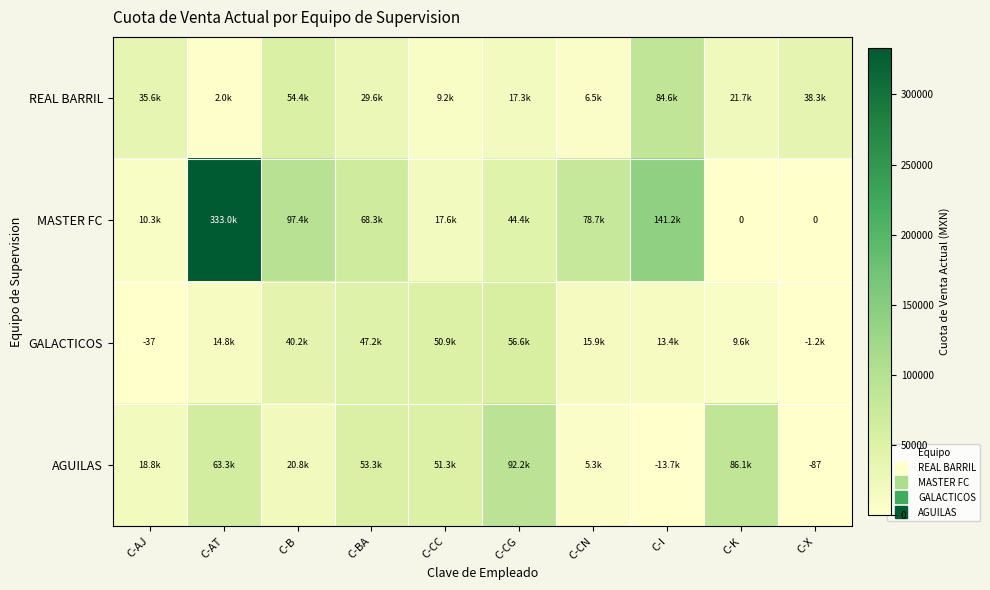

Where is REAL BARRIL nearest to the value 43300?

C-X